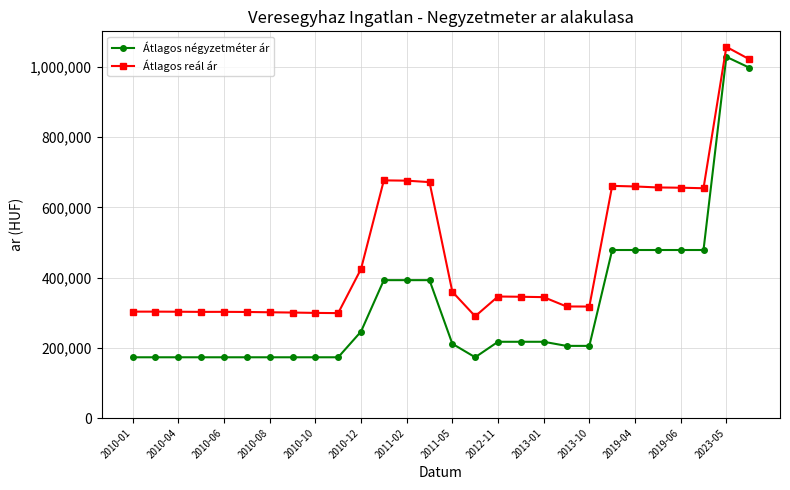

What is the value of the Átlagos négyzetméter ár point at the 28th from the left?

998461